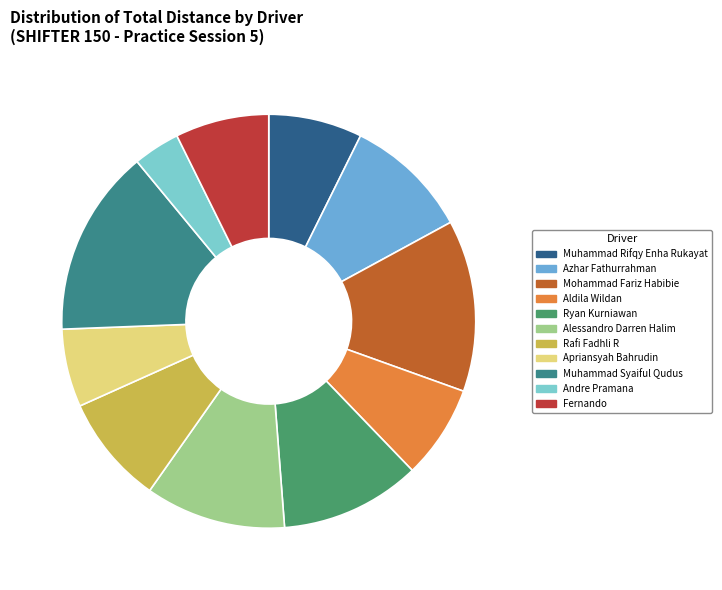

How many slices are in this pie chart?

11